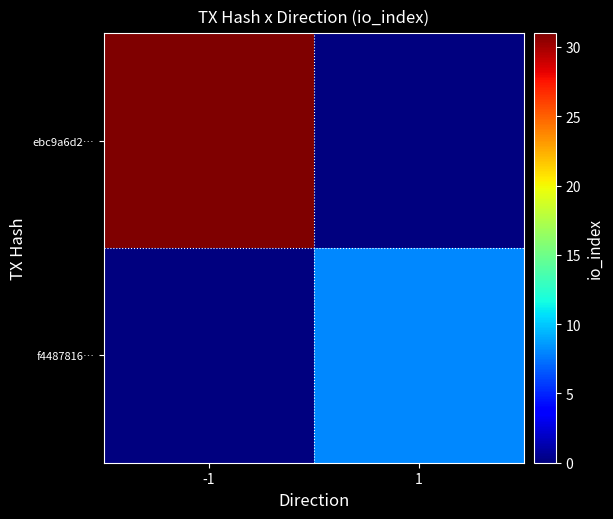

Which category has the lowest value across all series?

1